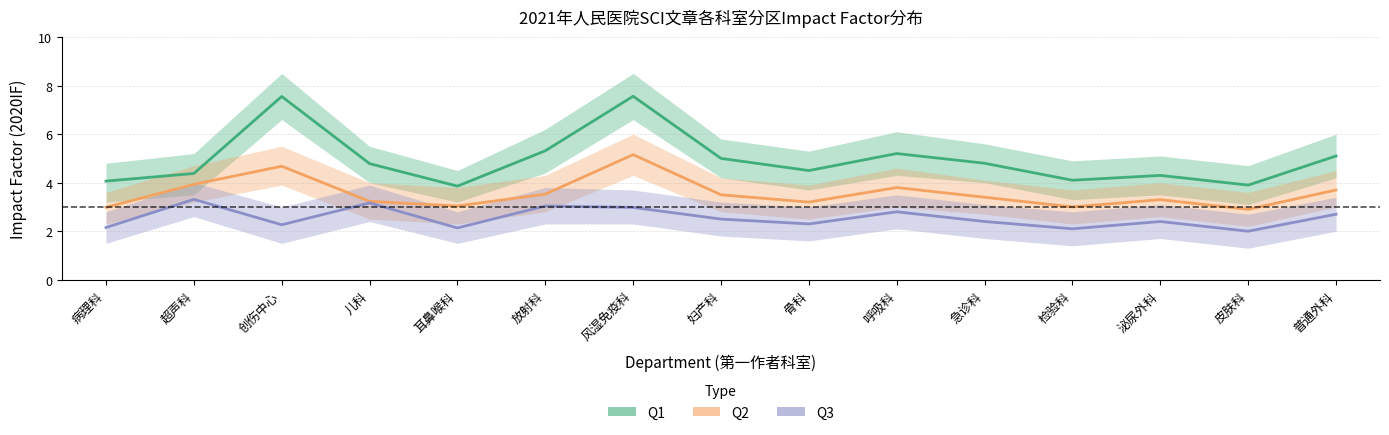

At which category does Q2 Impact Factor reach its first local peak?

创伤中心